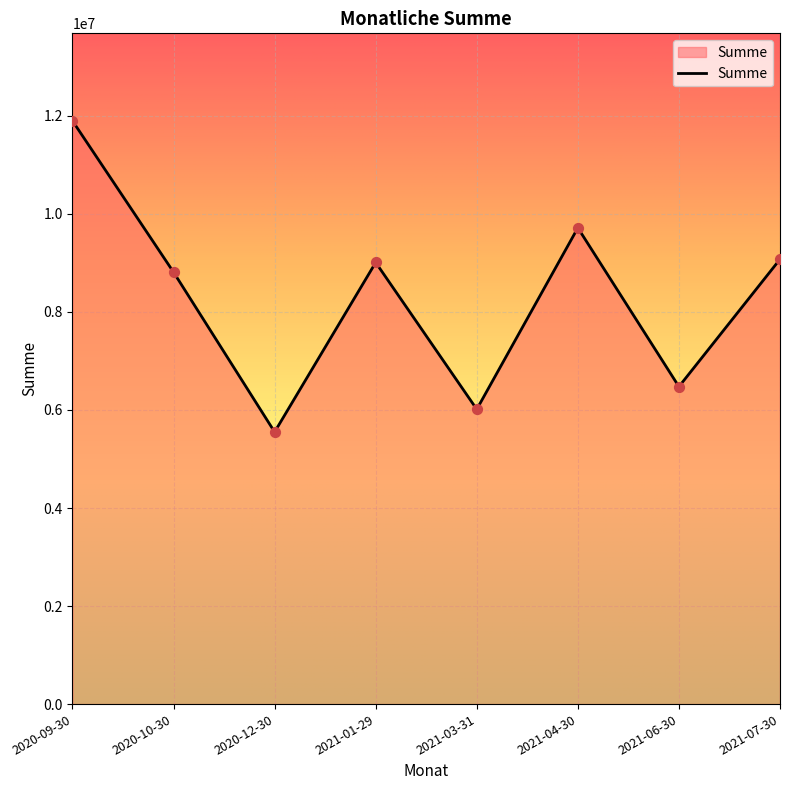

Which has a higher value, 2021-04-30 or 2020-12-30?

2021-04-30